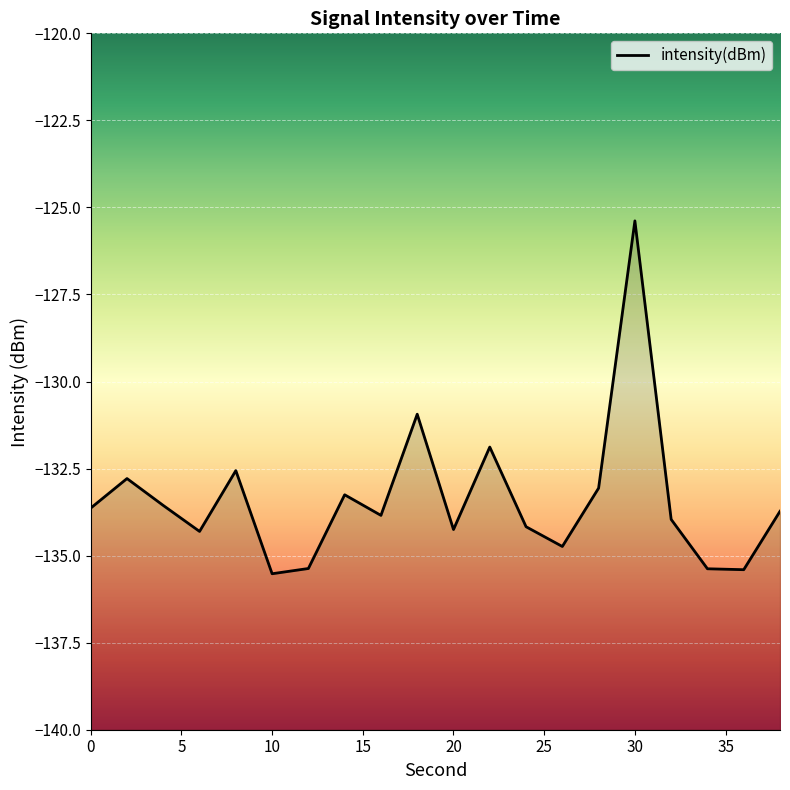

At which category does the chart reach its peak across all series?

30